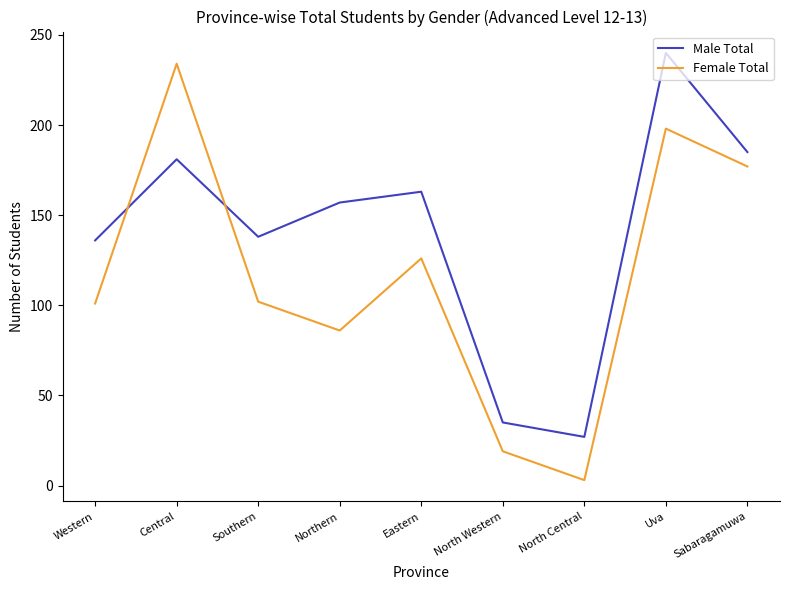

What is the total value across all series at Southern?

240